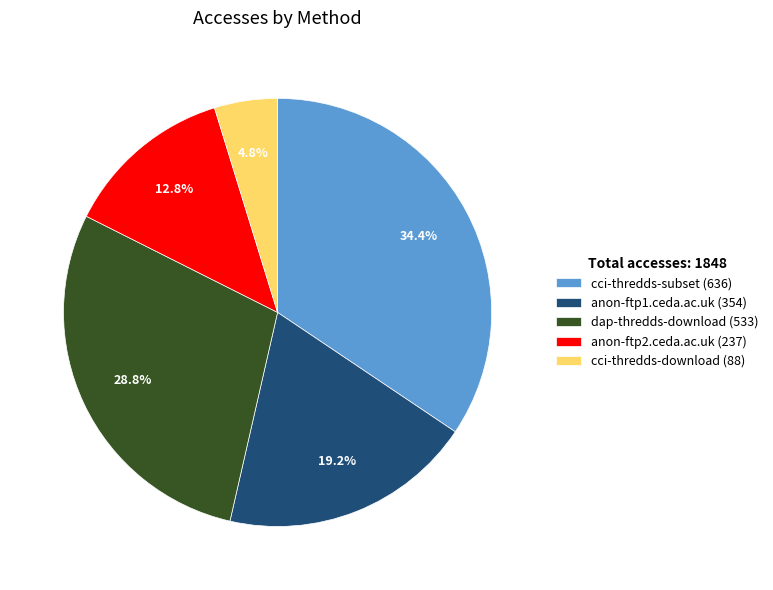

Count the number of slices in the pie.

5